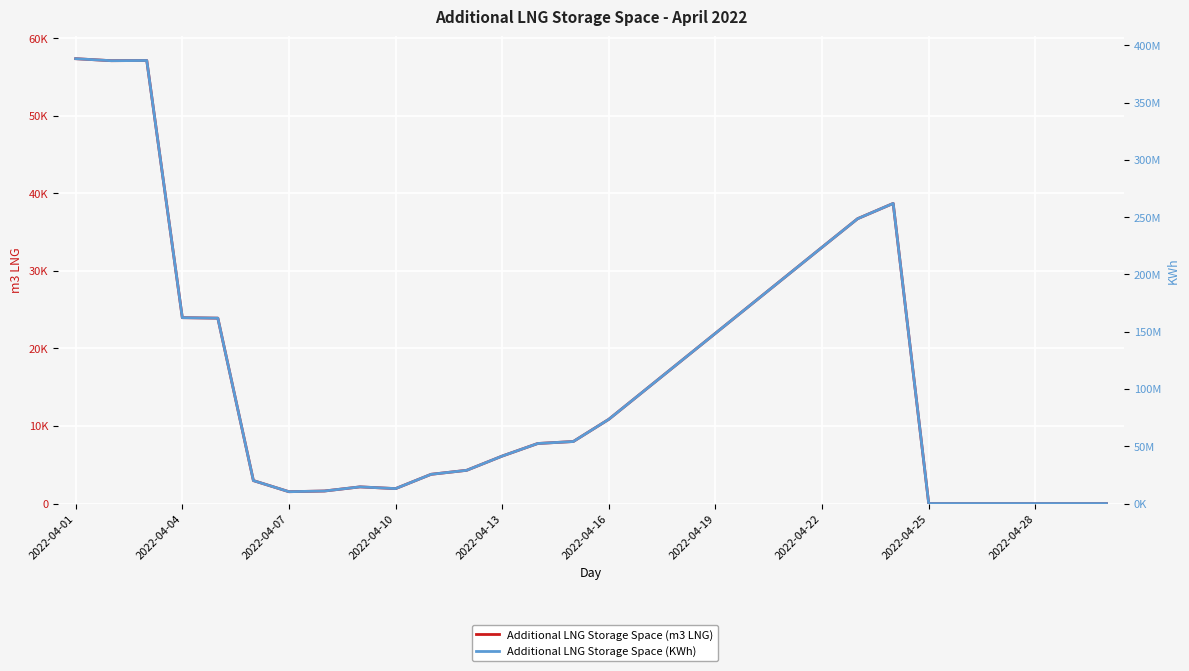

How many lines are shown in the chart?

2